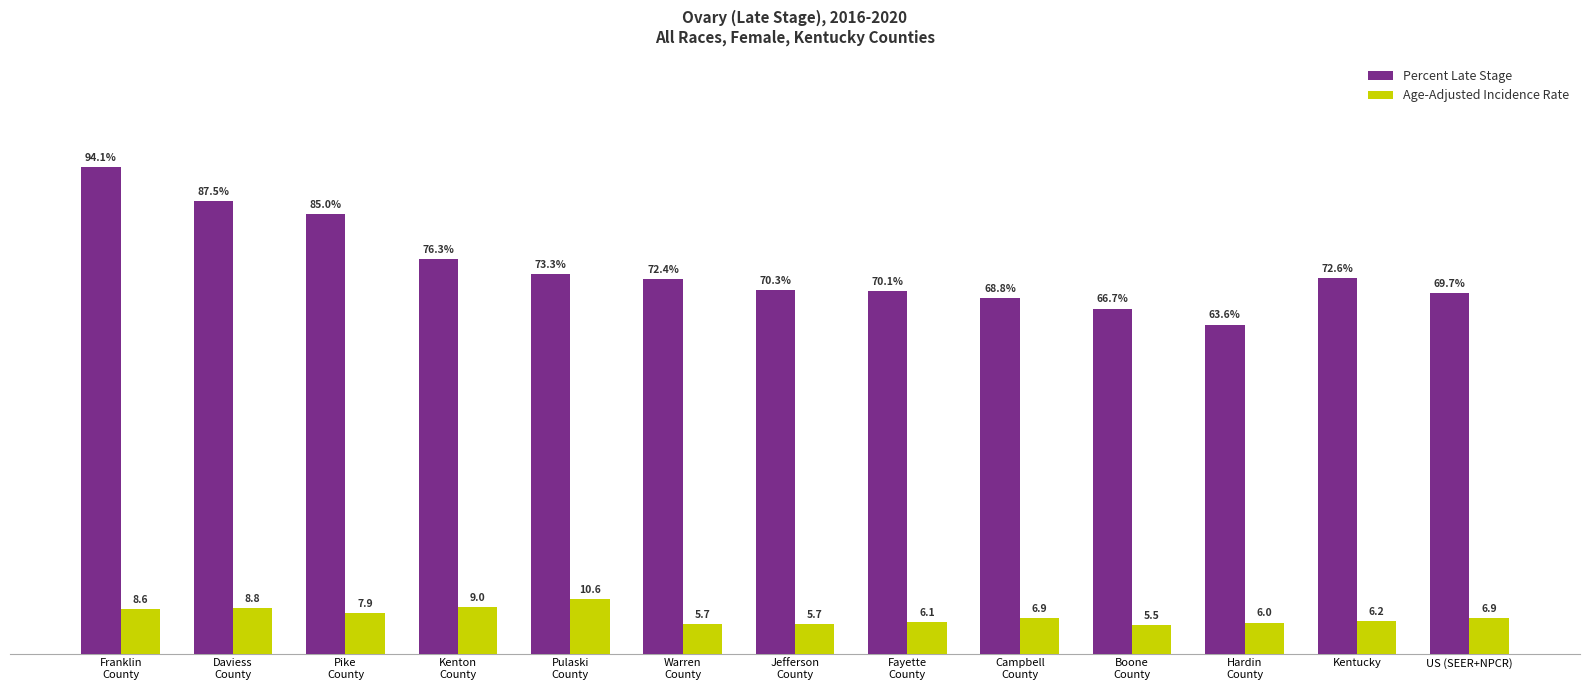

Rank the series by their average value, from highest to lowest.

Percent Late Stage, Age-Adjusted Incidence Rate